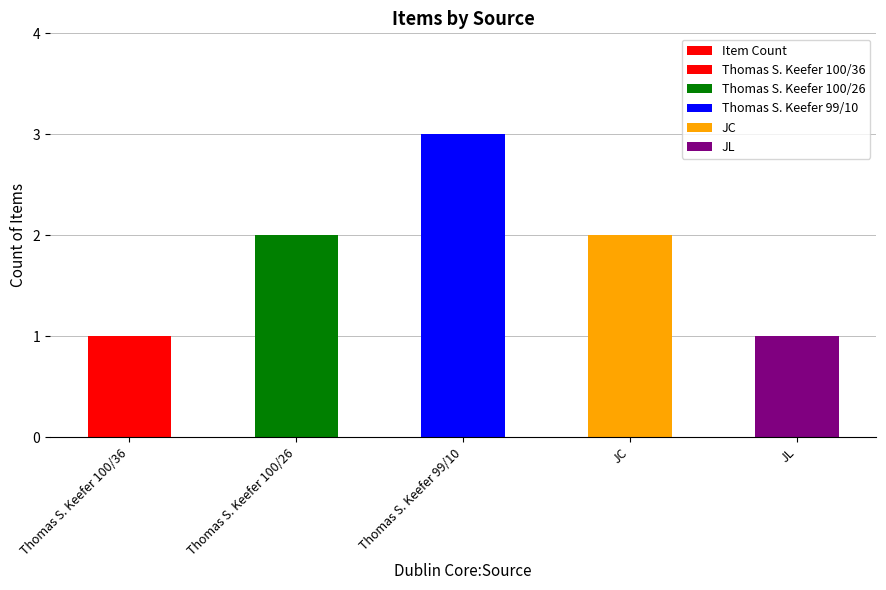

What is the sum of all values?

9